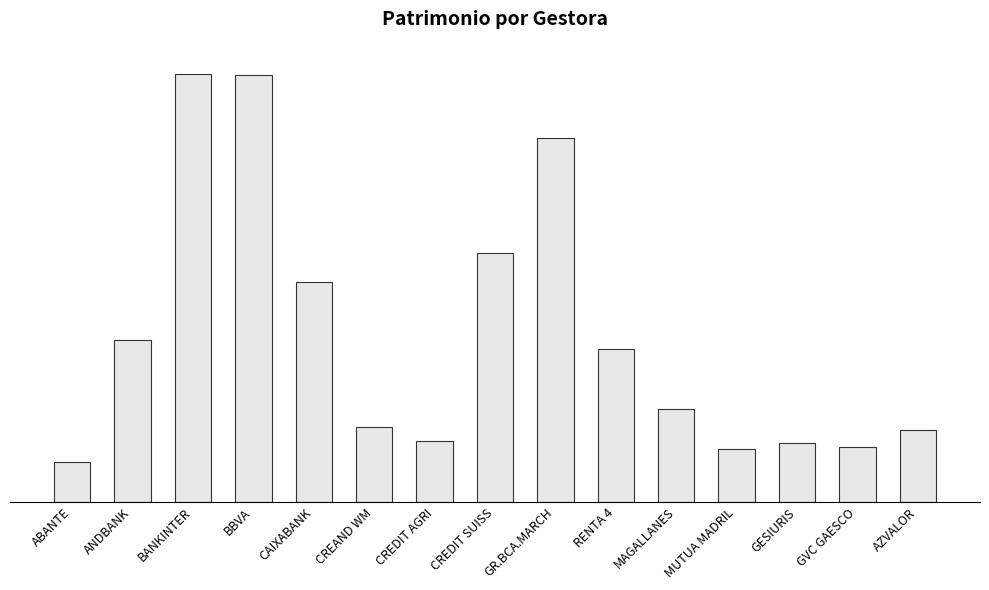

At which category does the chart reach its minimum across all series?

ABANTE